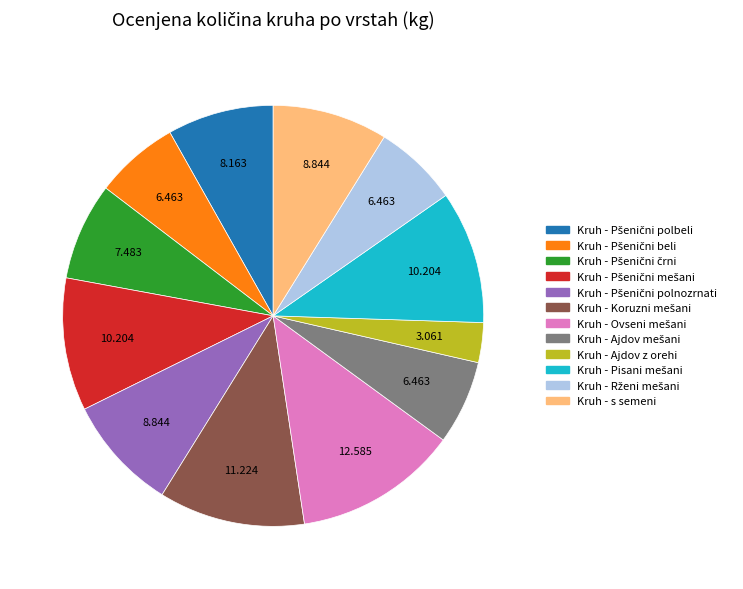

Which slice is the smallest?

Kruh - Ajdov z orehi